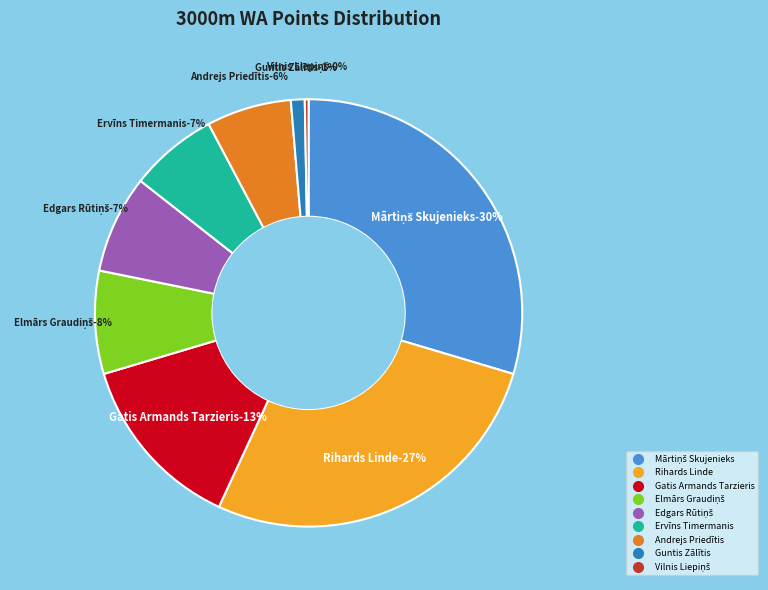

Is it true that Mārtiņš Skujenieks is 30% of the pie?

True